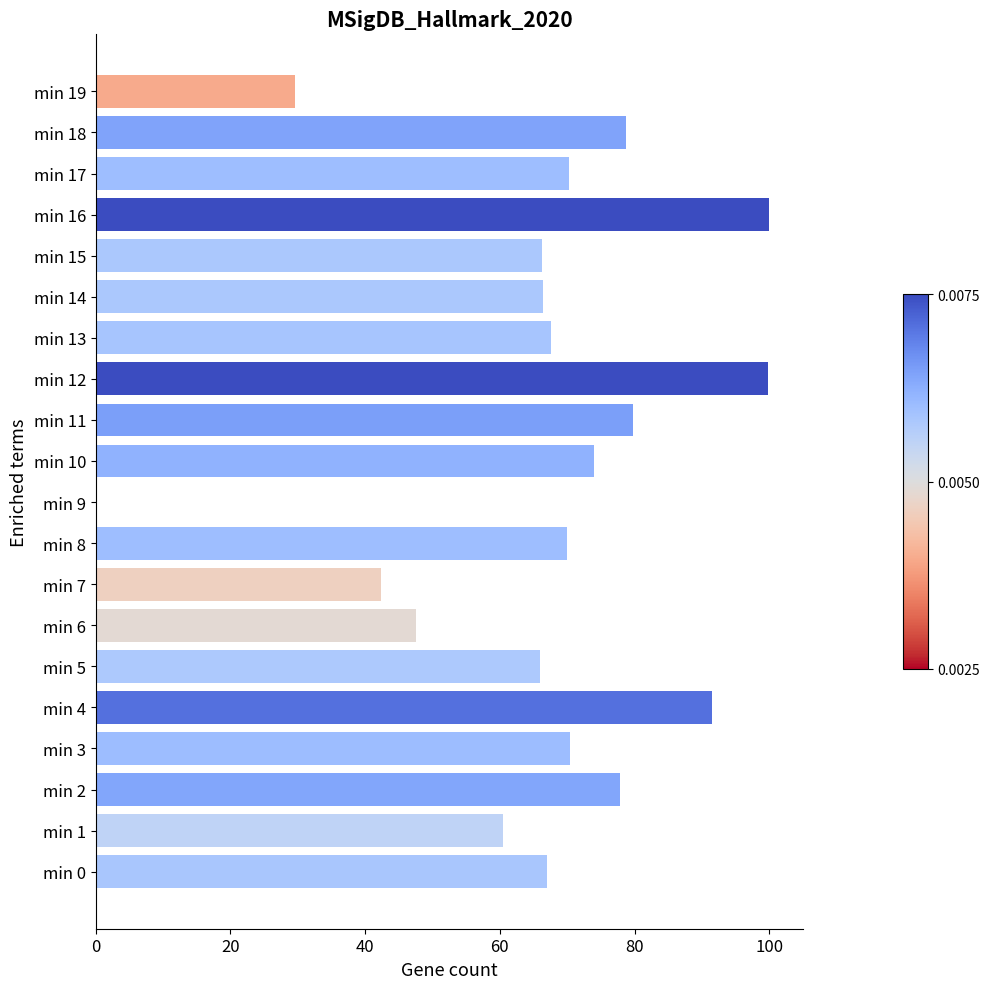

The value at min 13 is 67.6. True or false?

True